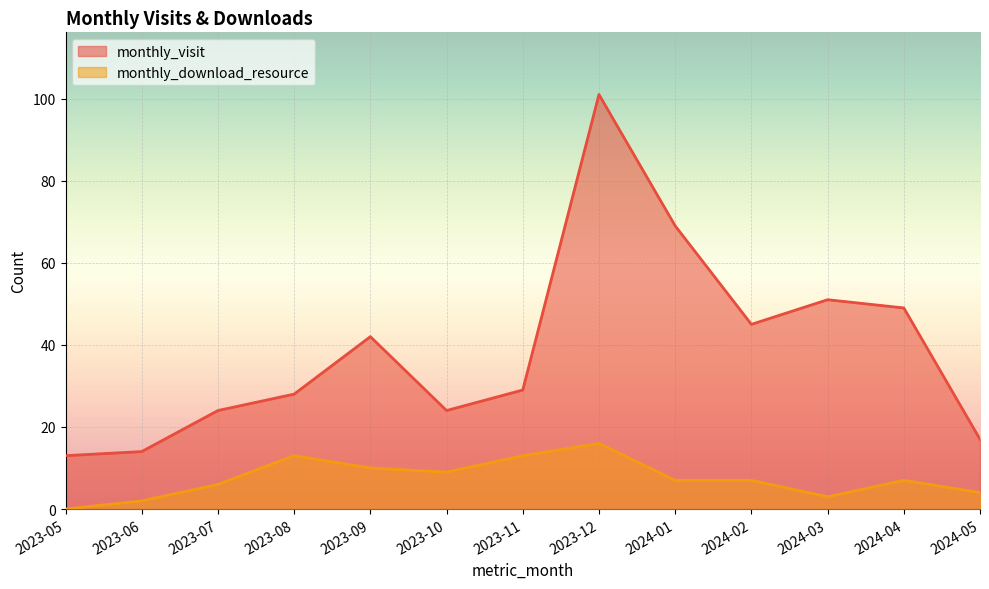

How many lines are shown in the chart?

2